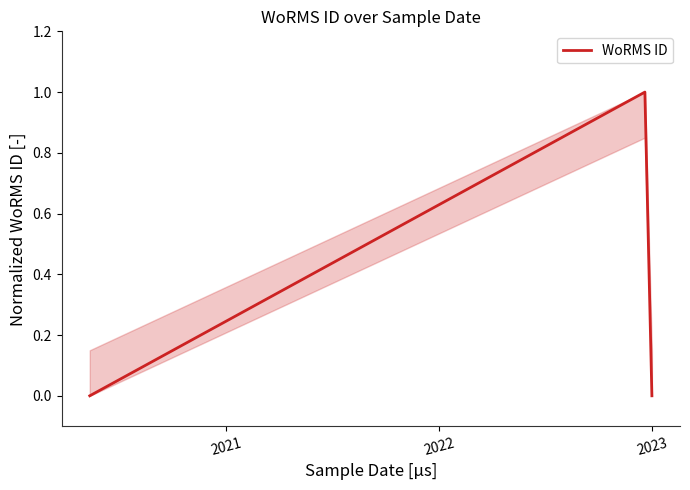

What is the value of the 2nd point from the left?

1